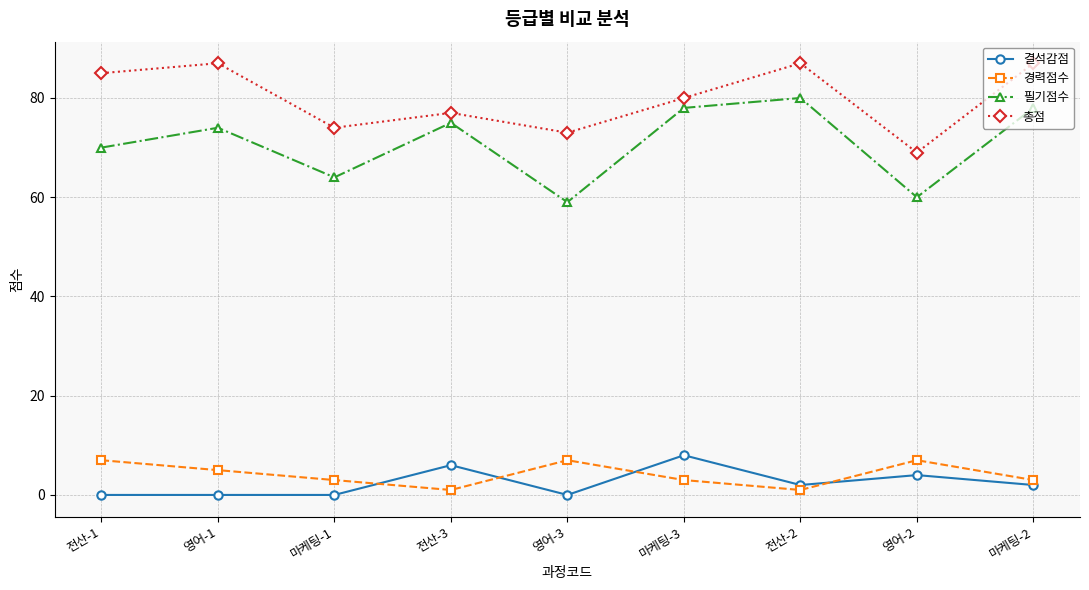

What is the sum of all 경력점수 values?

37